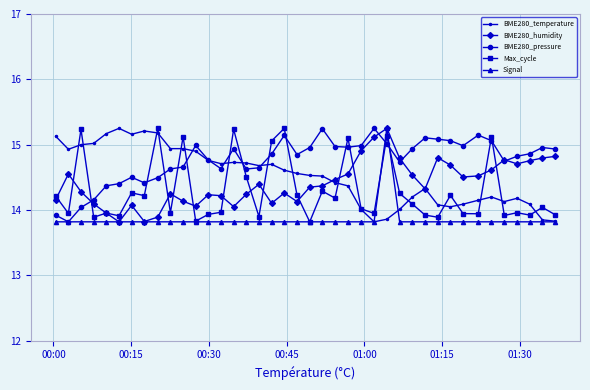

True or false: Max_cycle and BME280_pressure intersect in this chart.

True